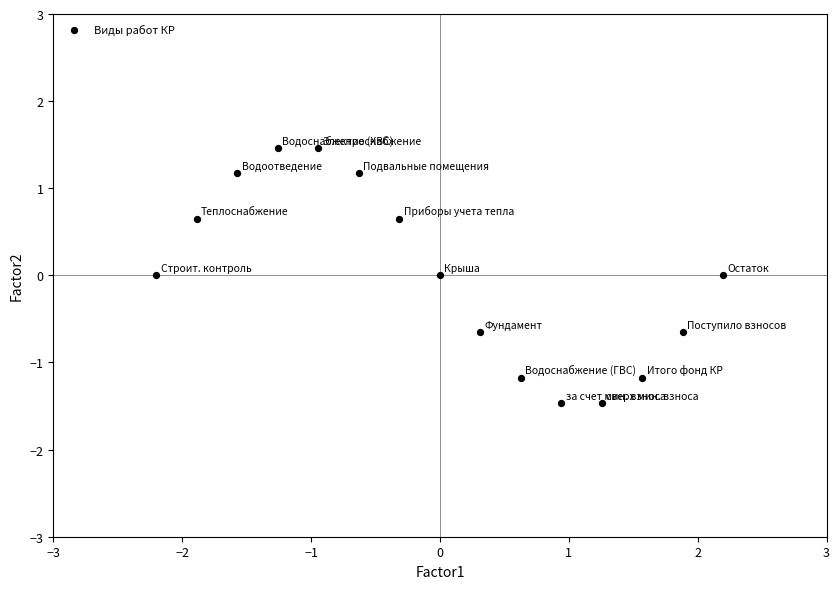

What is the range of X values (max minus min)?

4.4